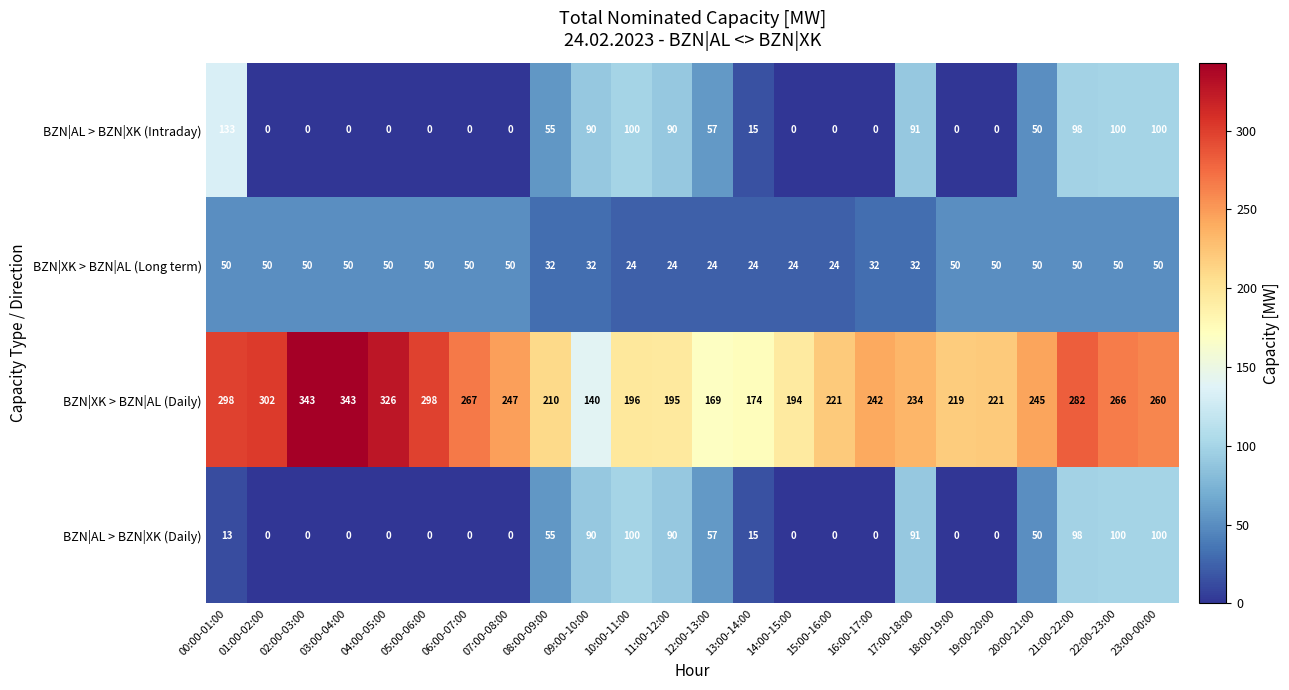

At which category is the sum across all series the highest?

21:00-22:00